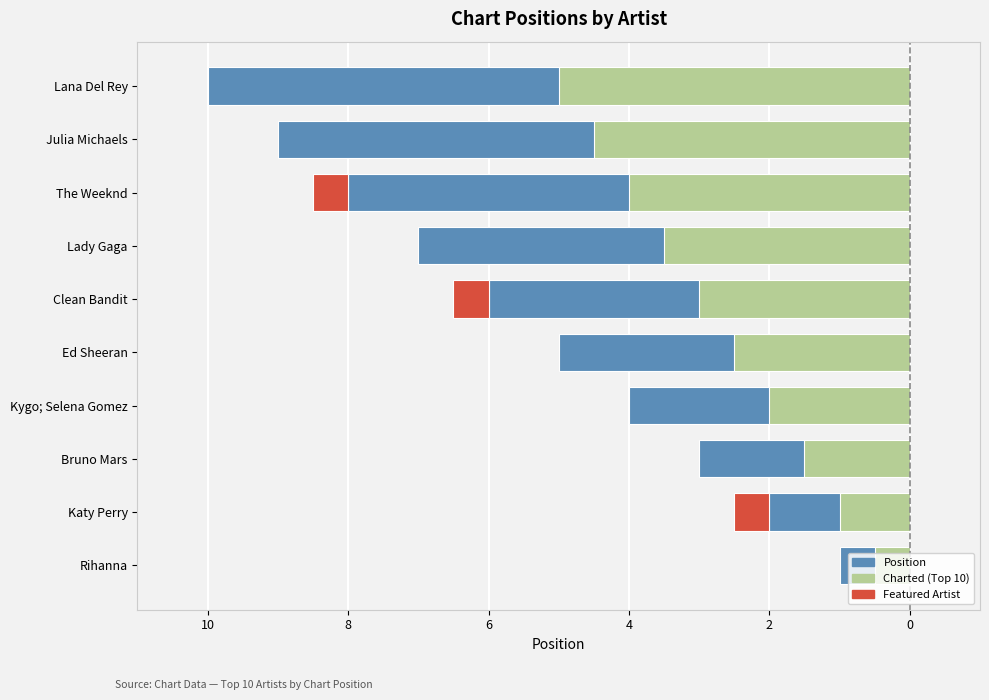

How many data points in Charted (Top 10) are less than -2?

6